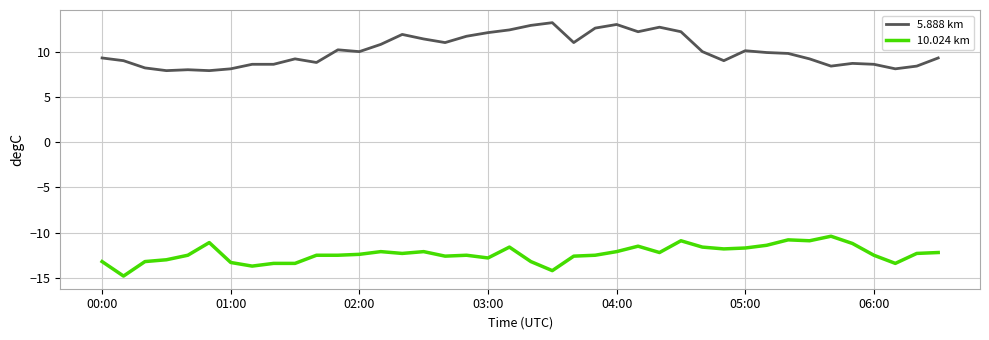

True or false: 10.024 km and 5.888 km intersect in this chart.

False